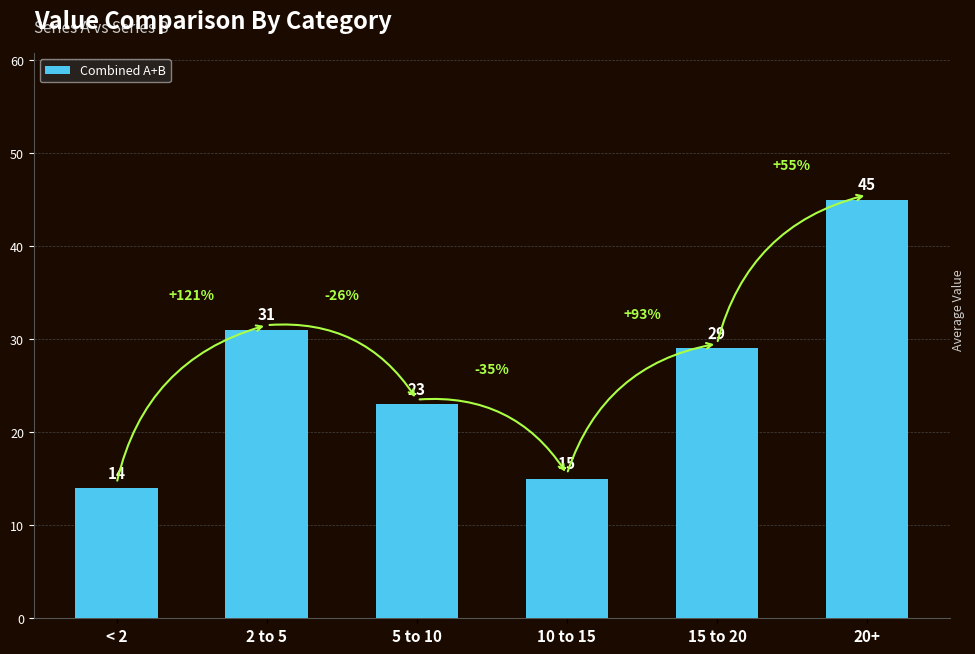

Which has a higher value, < 2 or 2 to 5?

2 to 5